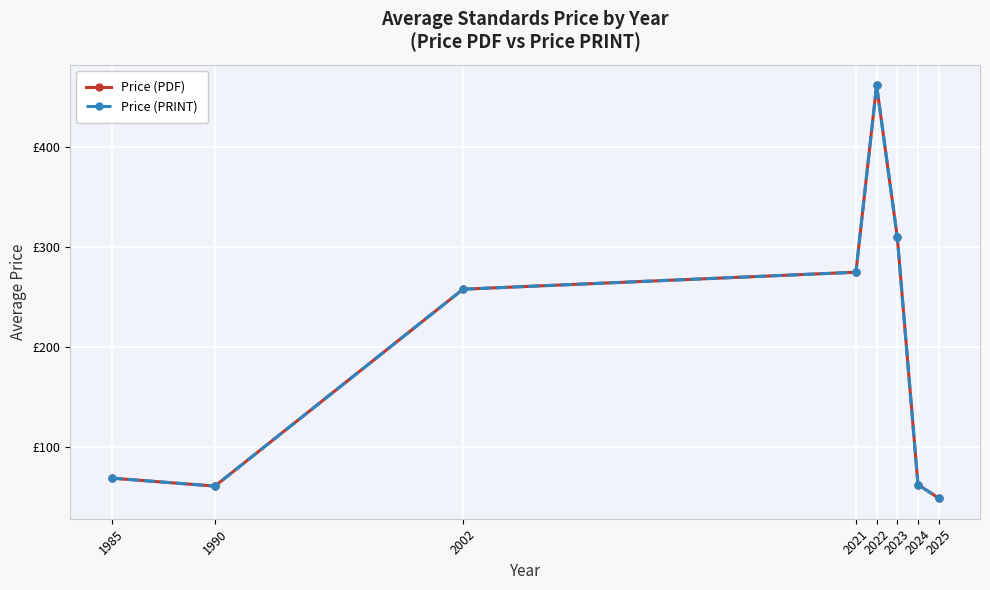

Where is the first local maximum for Price (PRINT)?

2022